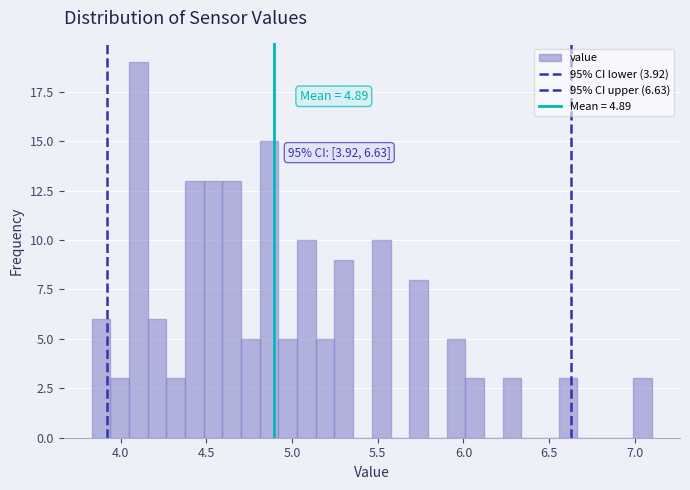

Read against the x-axis, roughly where is the centre of the tallest bar?

4.10